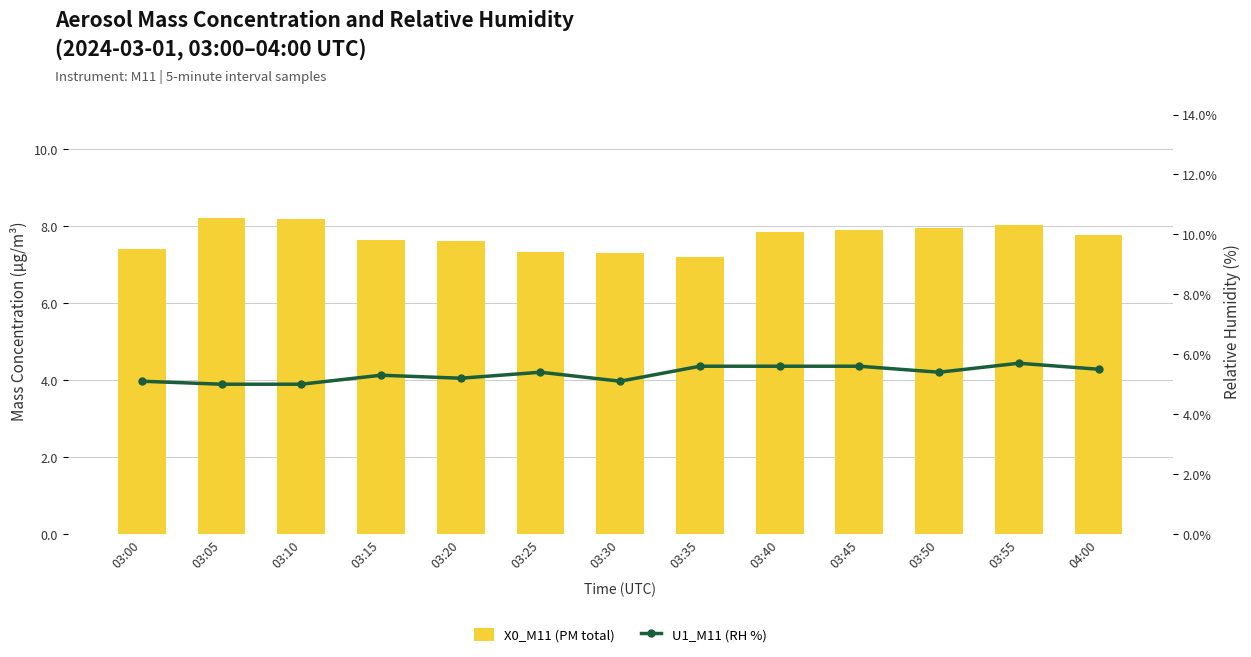

What is the label of the 12th bar from the right?

03:05